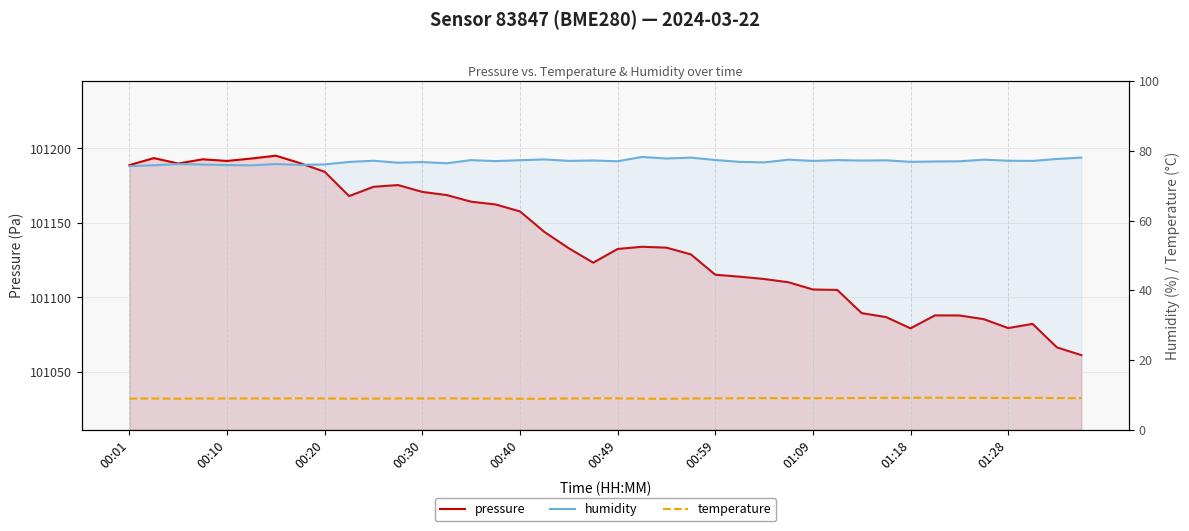

At which category does the chart reach its minimum across all series?

00:40